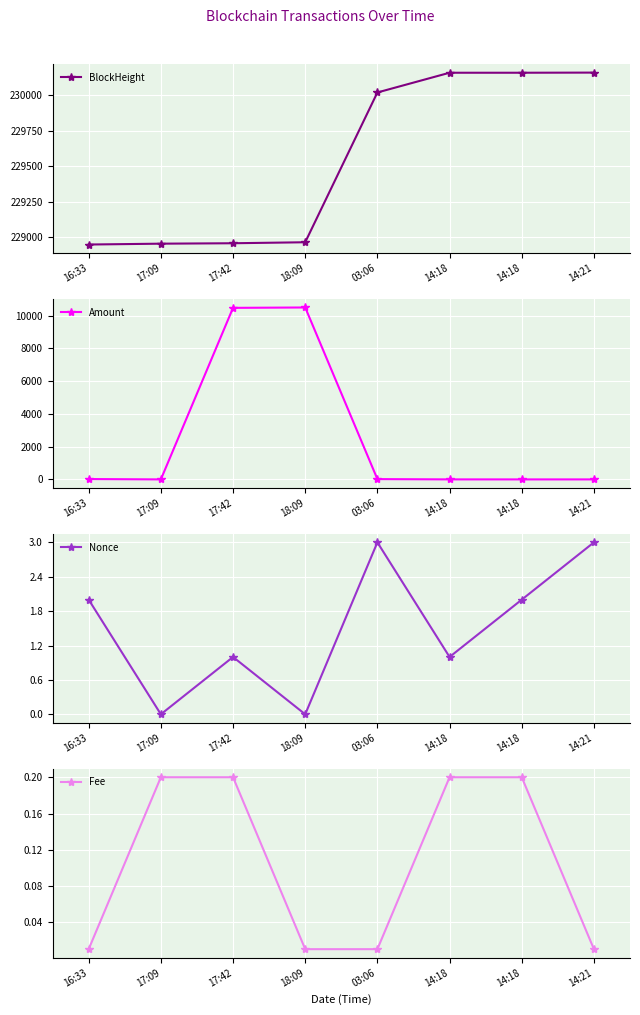

Reading left to right, transcribe all the data shown in this chart.

BlockHeight: 228949.0	228955.0	228958.0	228965.0	230020.0	230159.0	230159.0	230160.0
Amount: 23.3	1.0	10474.0	10497.3	19.5	2.0	1.0	1.0
Nonce: 2.0	0.0	1.0	0.0	3.0	1.0	2.0	3.0
Fee: 0.0	0.2	0.2	0.0	0.0	0.2	0.2	0.0